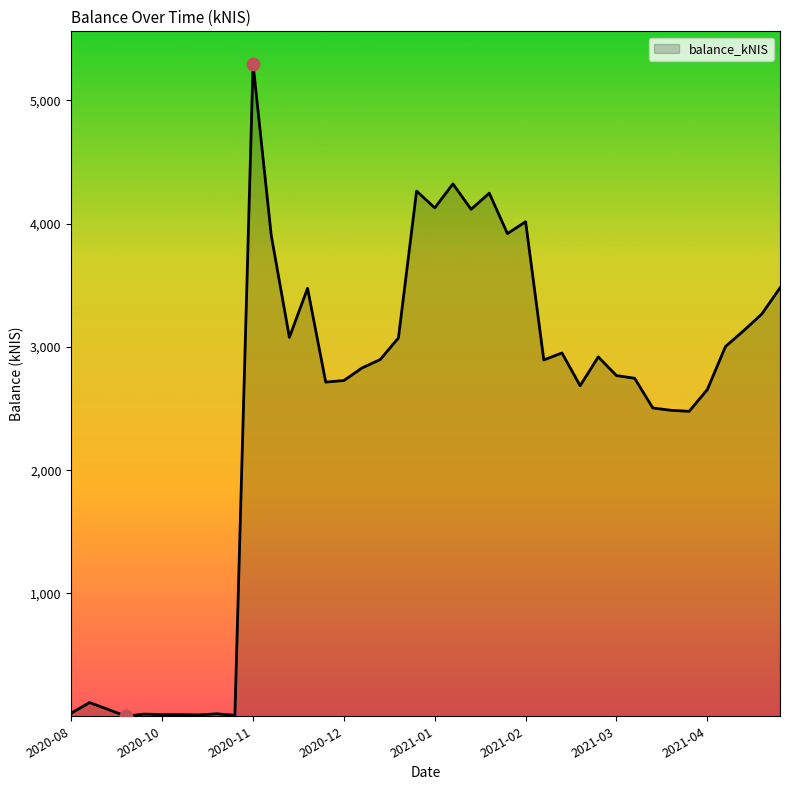

What is the greatest value displayed?

5295.8